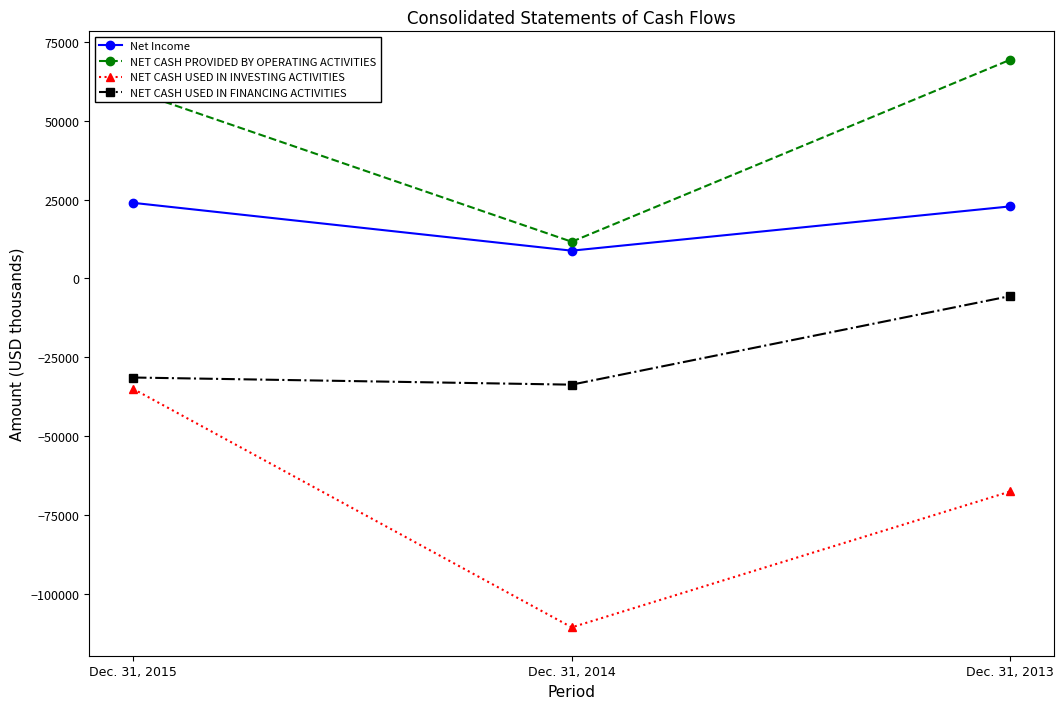

Rank the categories by Net Income value from lowest to highest.

Dec. 31, 2014, Dec. 31, 2013, Dec. 31, 2015